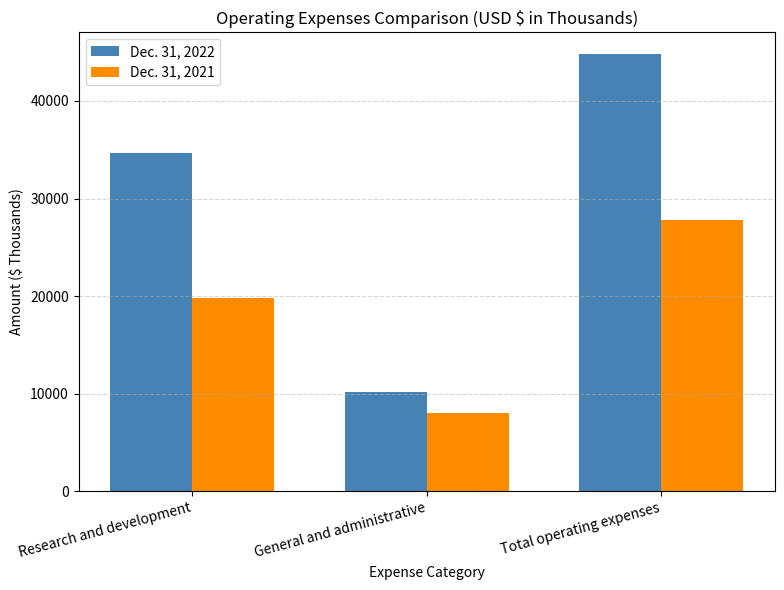

How many bars are there in total?

6